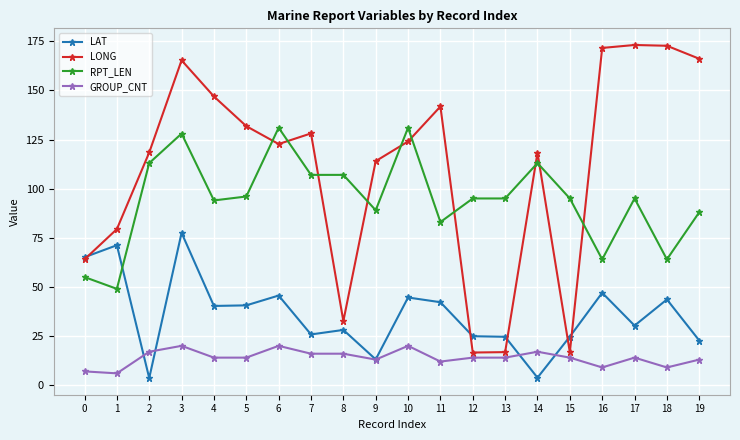

True or false: RPT_LEN has a value of 95.0 at 12.

True